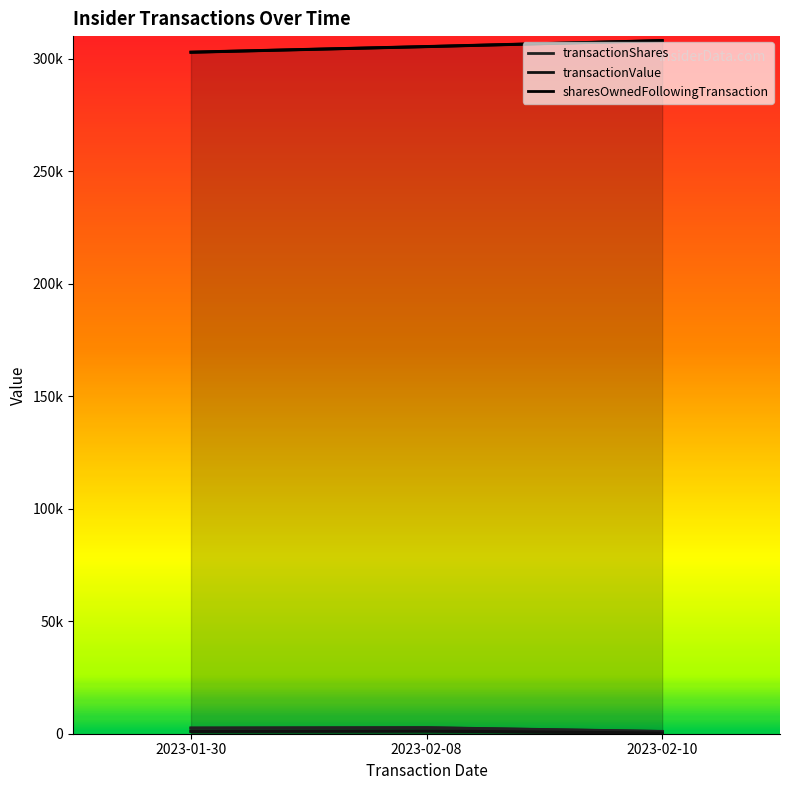

Rank the series by their maximum value, from highest to lowest.

sharesOwnedFollowingTransaction, transactionShares, transactionValue